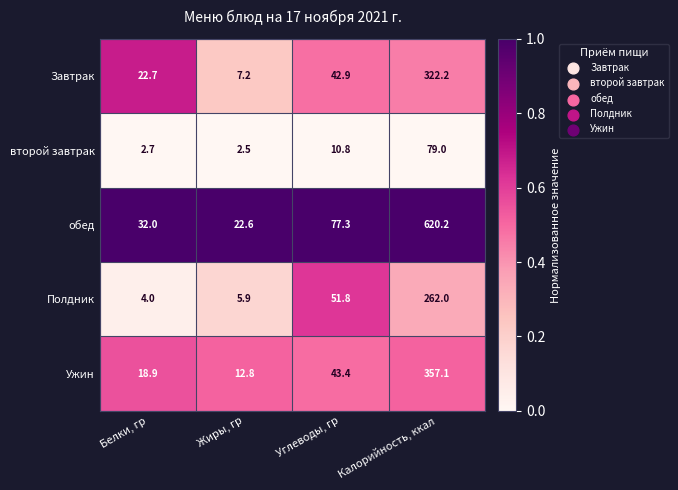

How many data points does each series have?

4